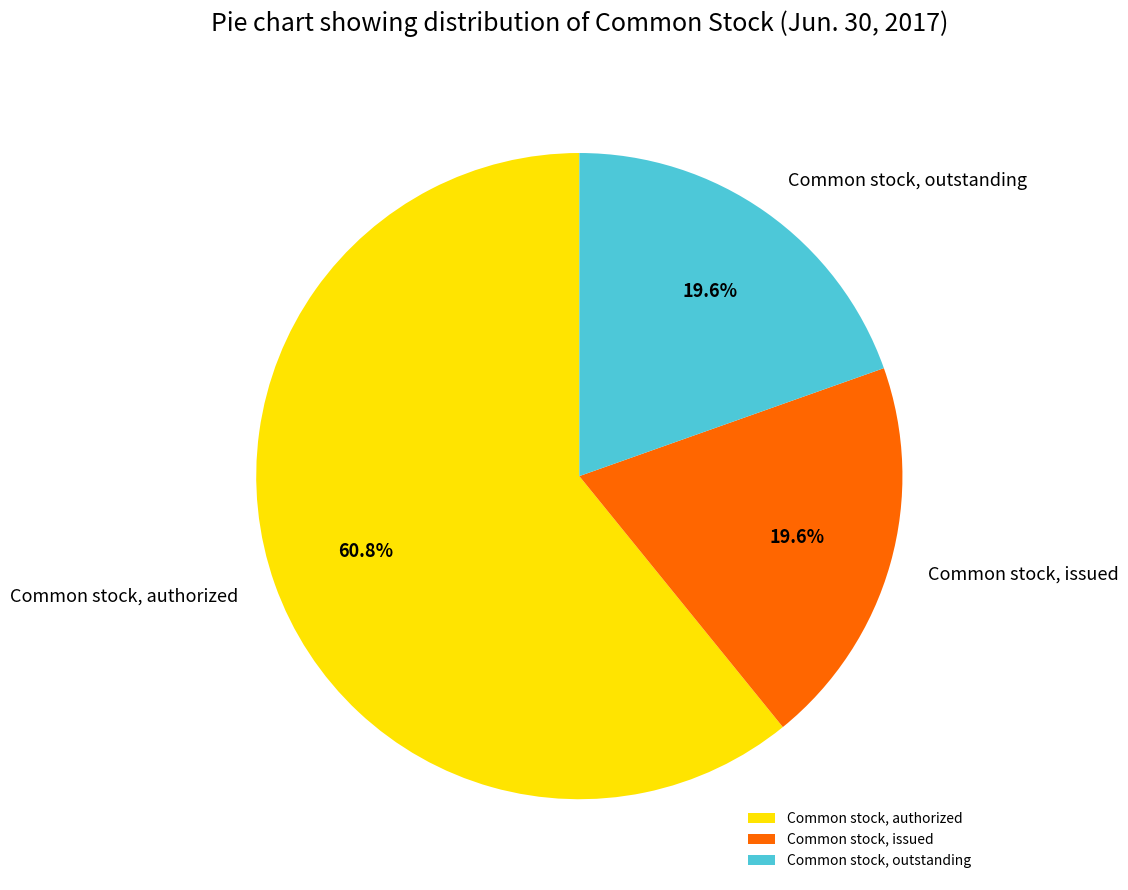

Which slice is the largest?

Common stock, authorized